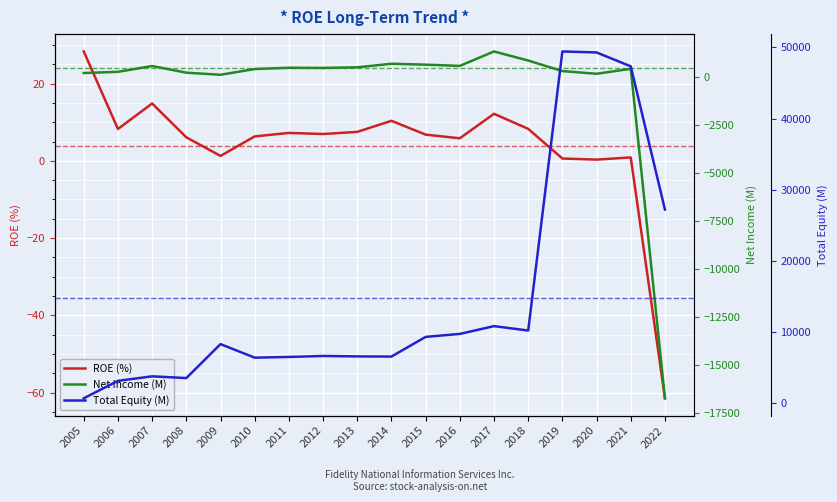

What is the average value of the Total Equity (M) series?

14753.5